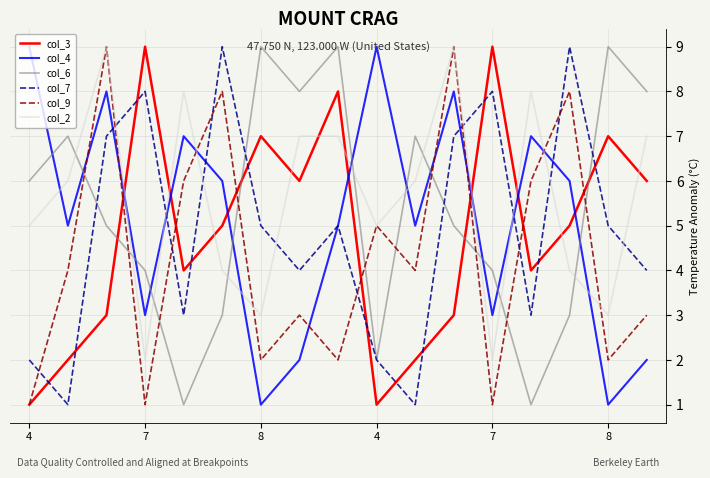

True or false: col_4 and col_6 cross at least once.

True